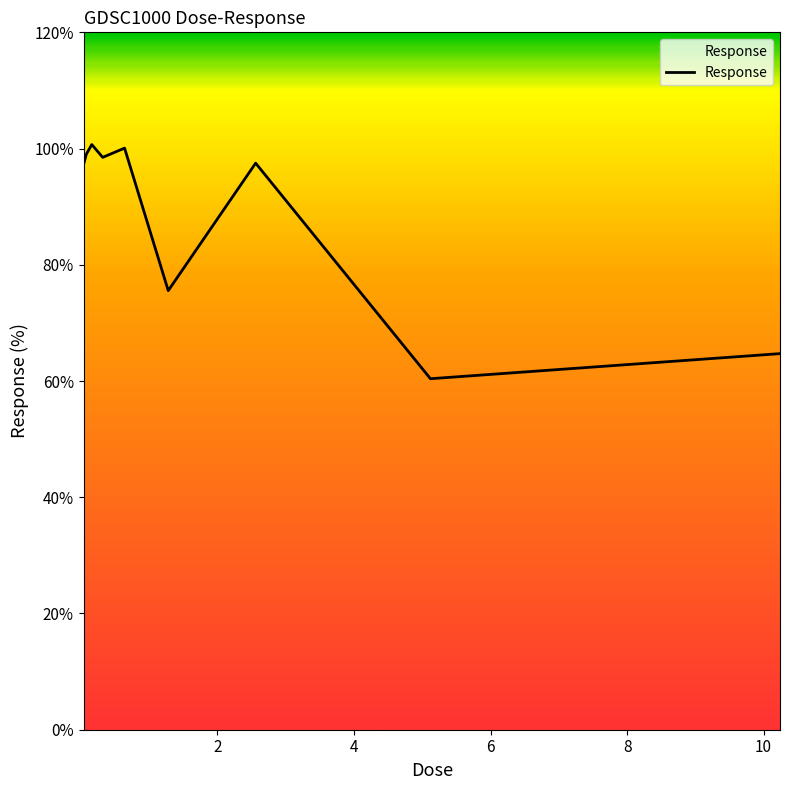

What is the difference between the maximum and minimum values?

40.3